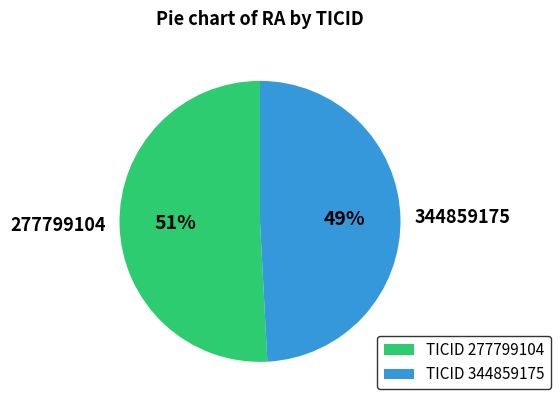

Is there any slice that represents more than half of the pie?

Yes